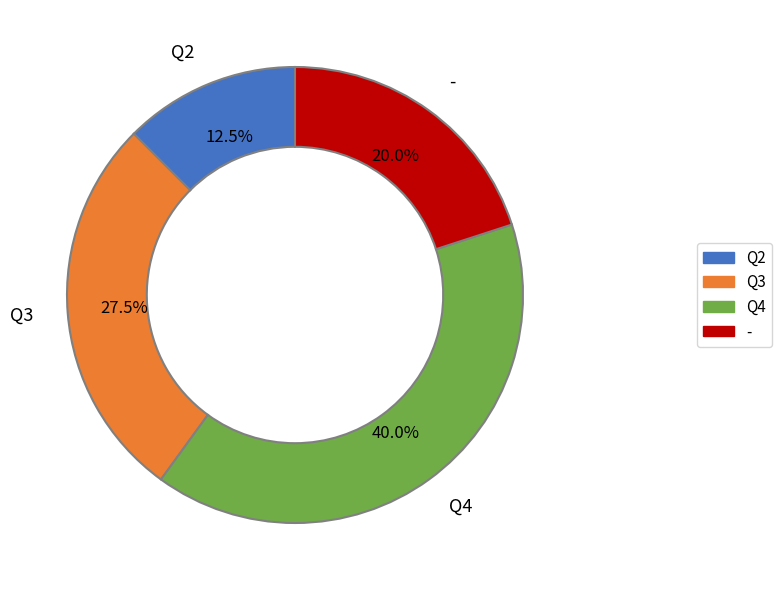

To the nearest percent, what is the average slice percentage?

25%